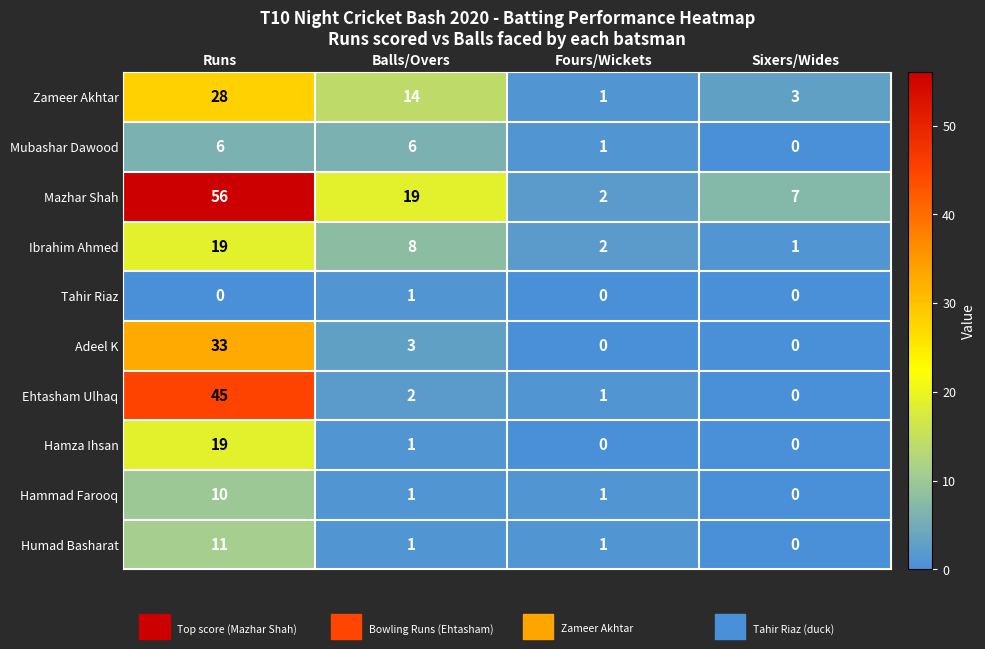

What is the average value of the Zameer Akhtar series?

12